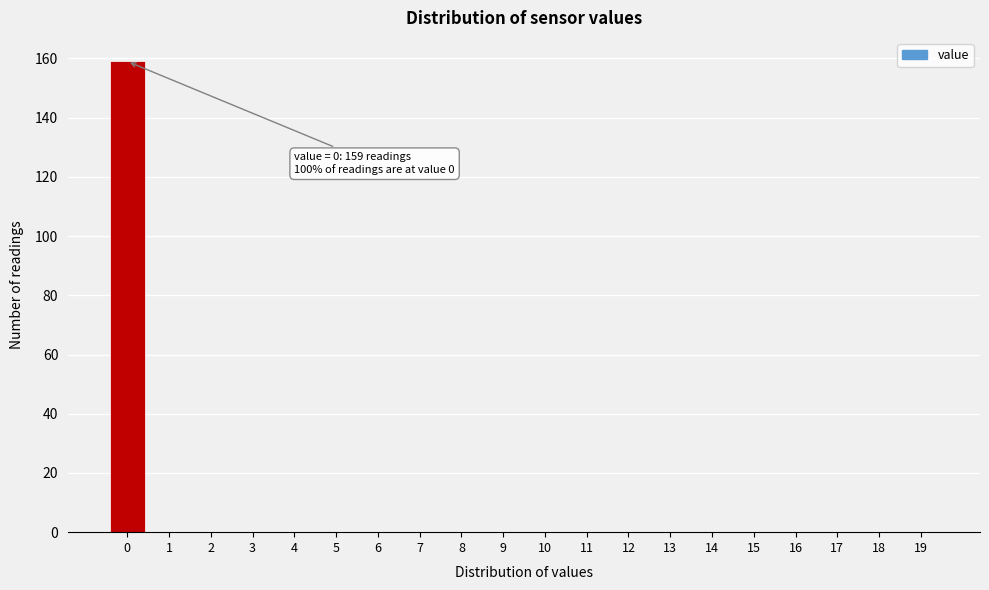

Reading left to right, what are all the values shown in this chart?

0=159	1=0	2=0	3=0	4=0	5=0	6=0	7=0	8=0	9=0	10=0	11=0	12=0	13=0	14=0	15=0	16=0	17=0	18=0	19=0